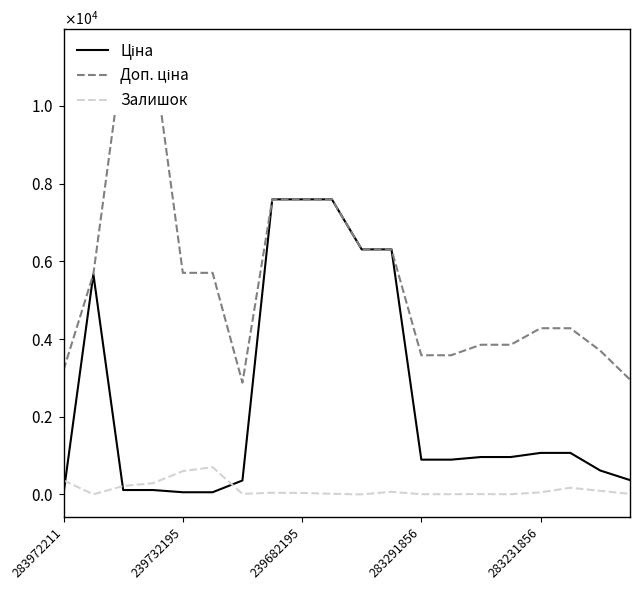

Which category has the lowest value in the Залишок series?

10